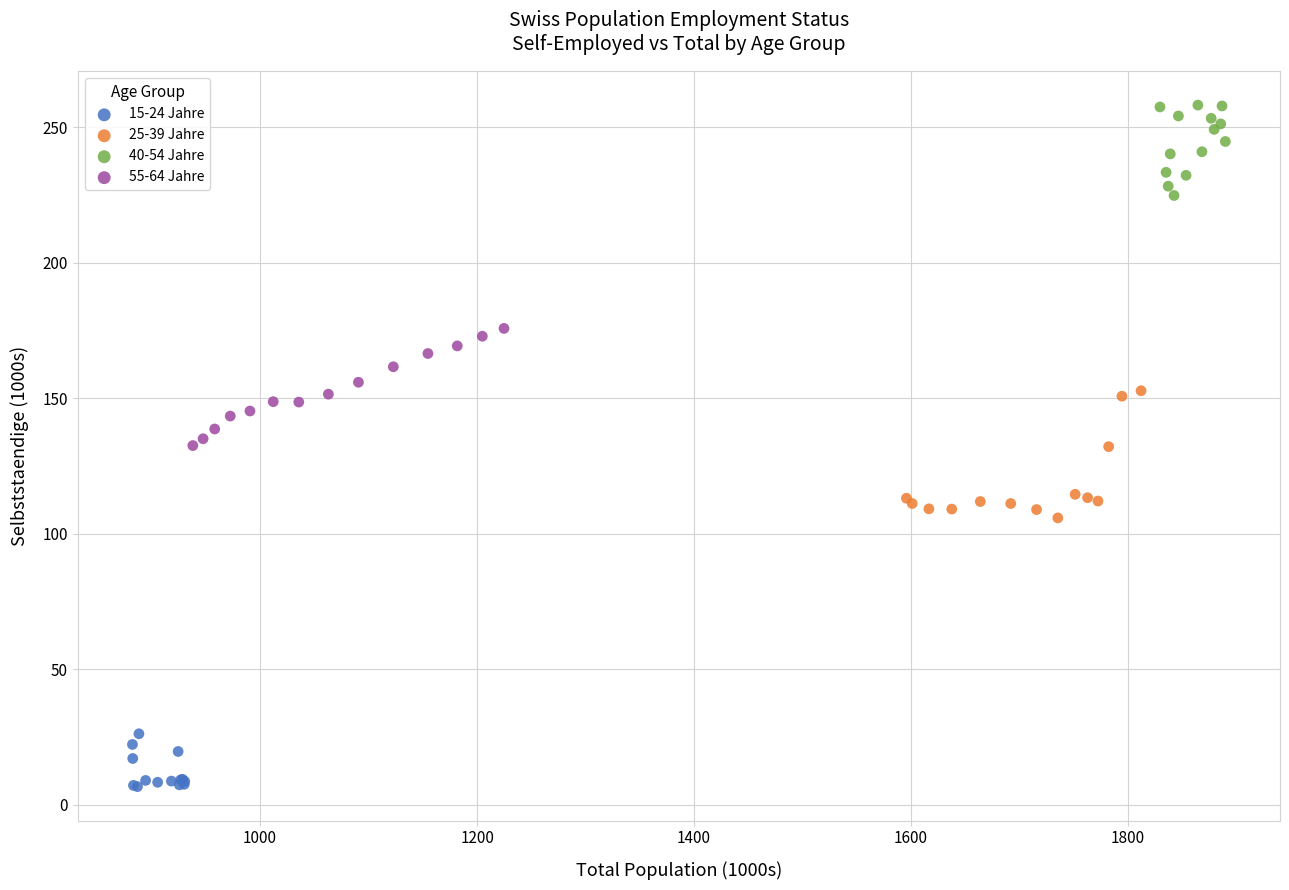

Which series contains the lowest Y value?

15-24 Jahre